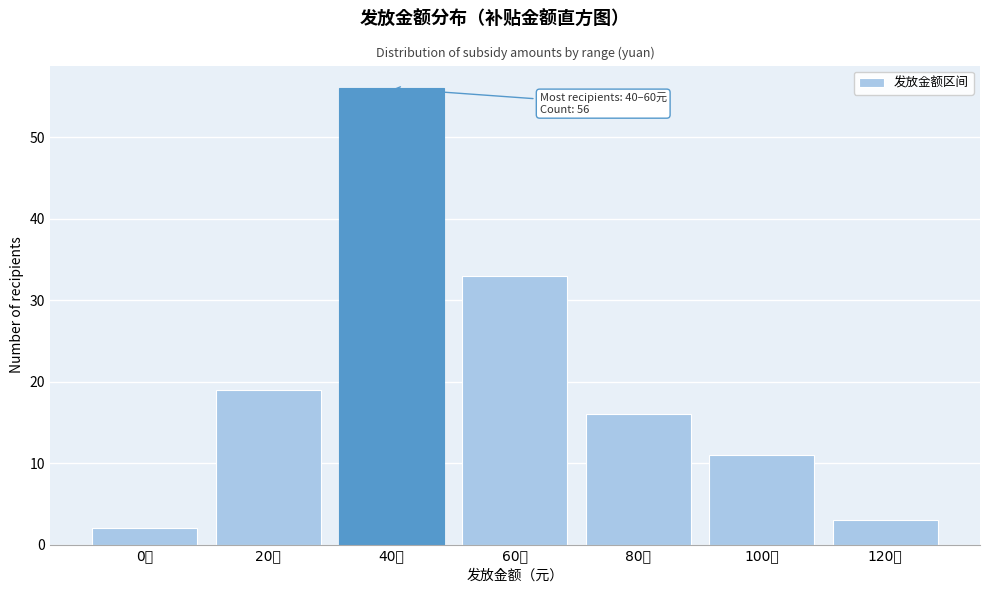

Reading left to right, list all the values displayed in this chart.

2	19	56	33	16	11	3